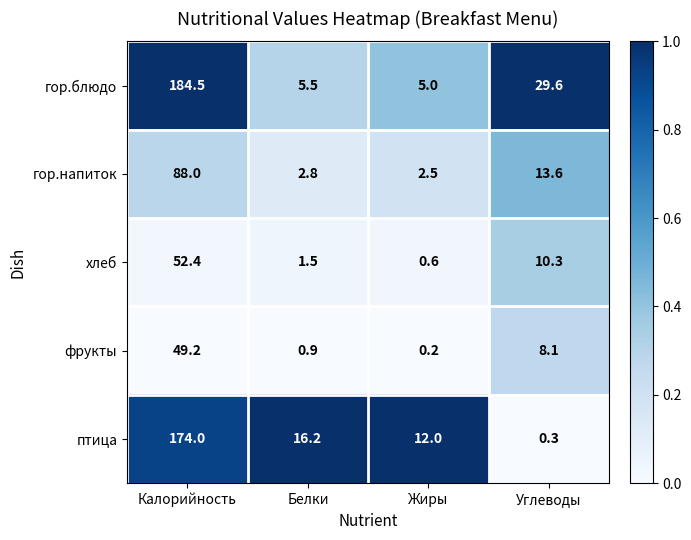

What is the difference between the highest and lowest values at Калорийность?

135.3